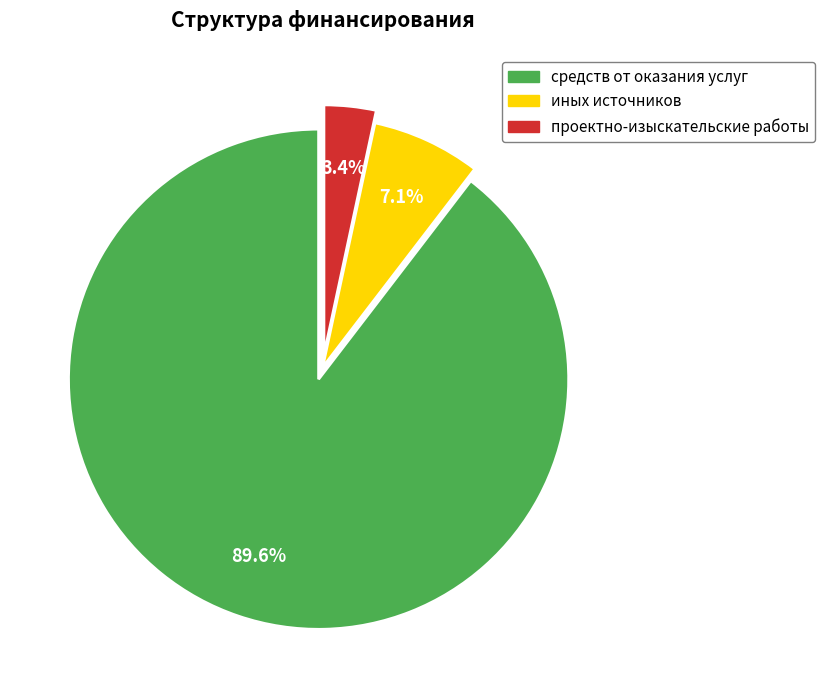

Is there any slice that represents more than half of the pie?

Yes